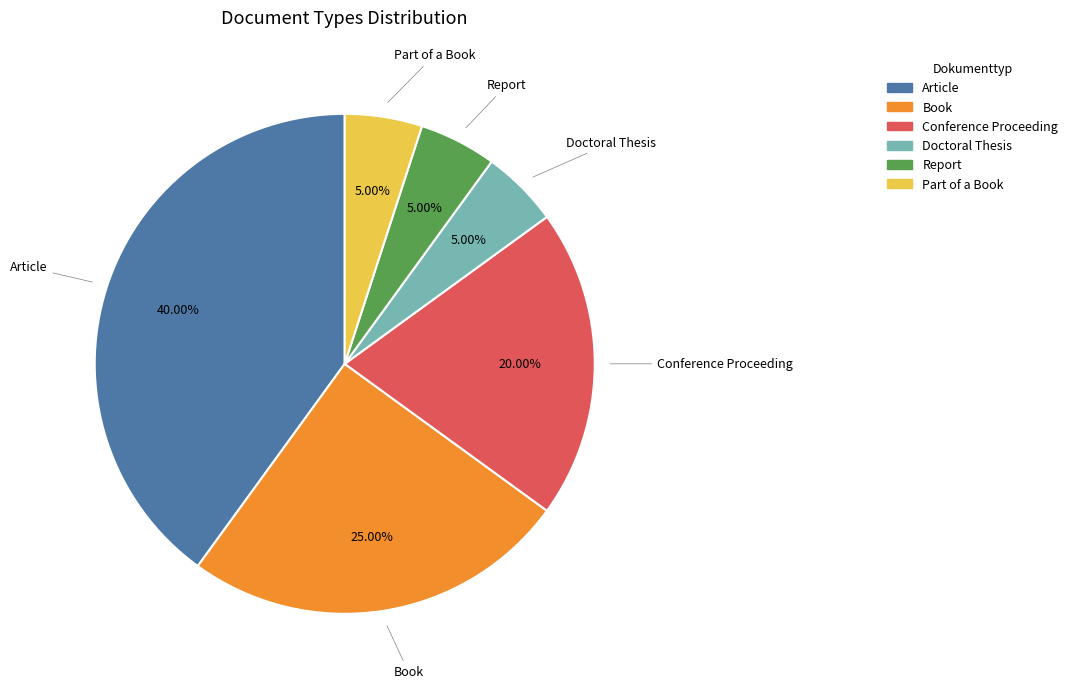

Is the sum of Report and Conference Proceeding greater than half?

No